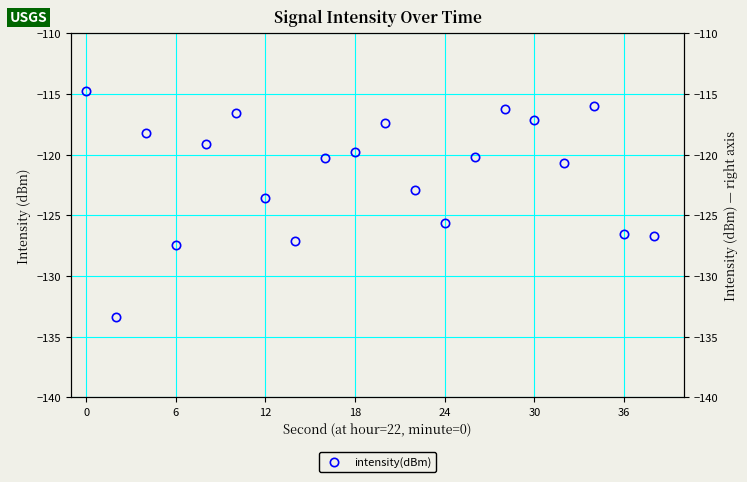

True or false: the data has more than 2 interior local peaks.

True